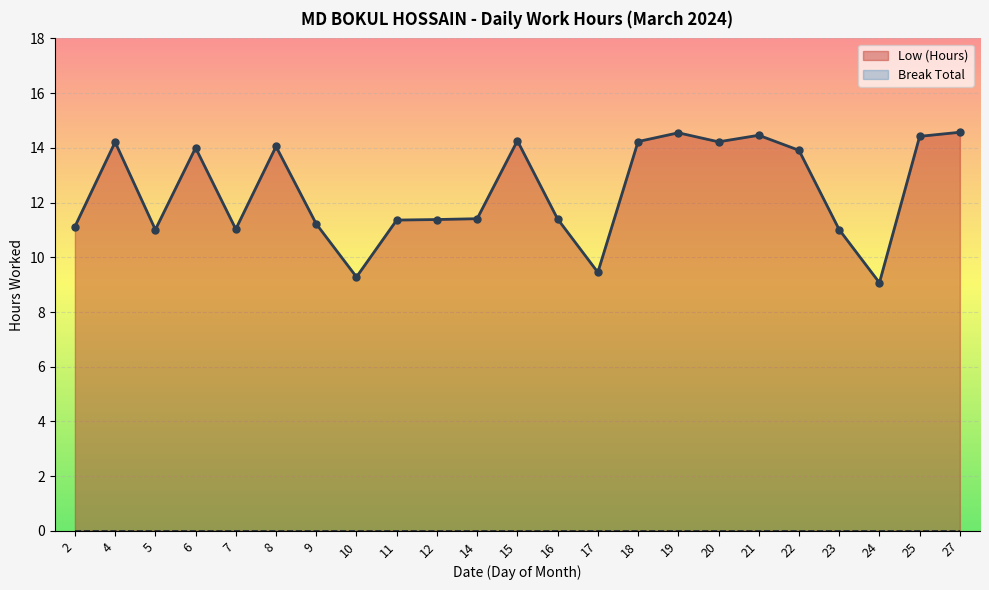

True or false: Low (Hours) has a value of 13.9 at 22.

True